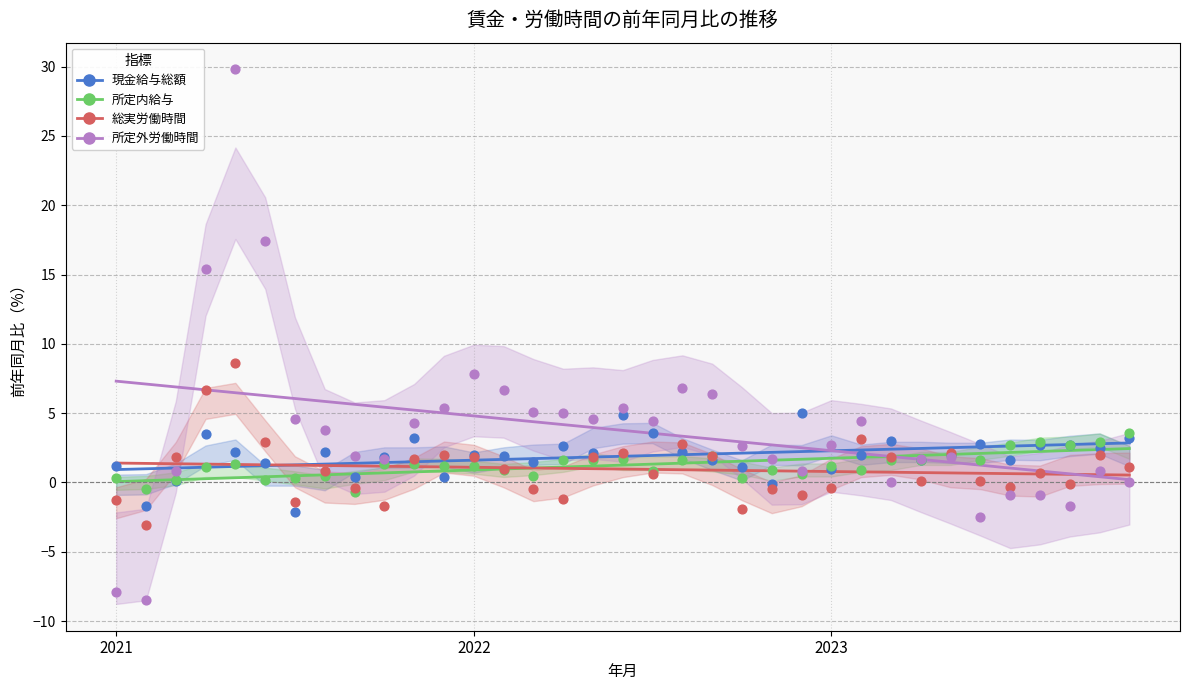

At which category is the sum across all series the highest?

2021